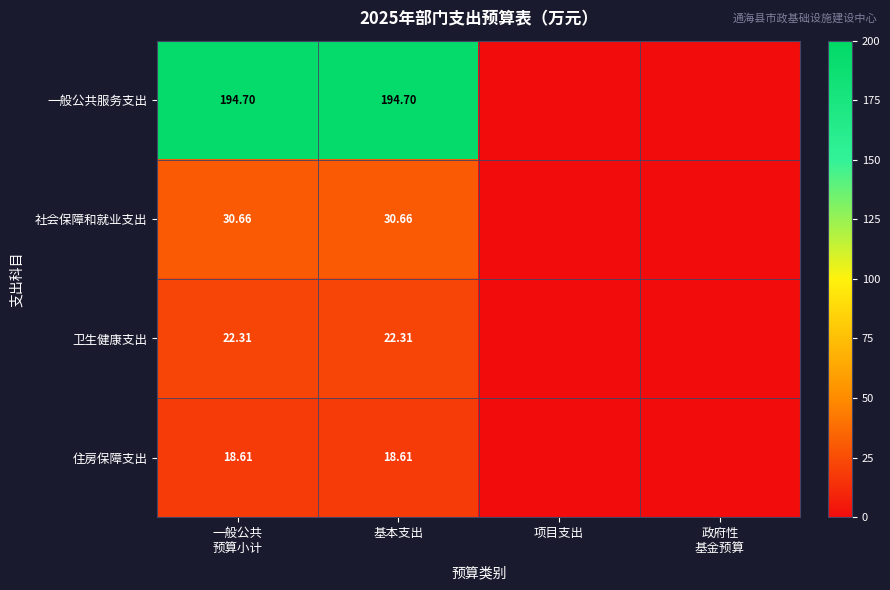

The 卫生健康支出 series shows 35.9 at 基本支出. True or false?

False